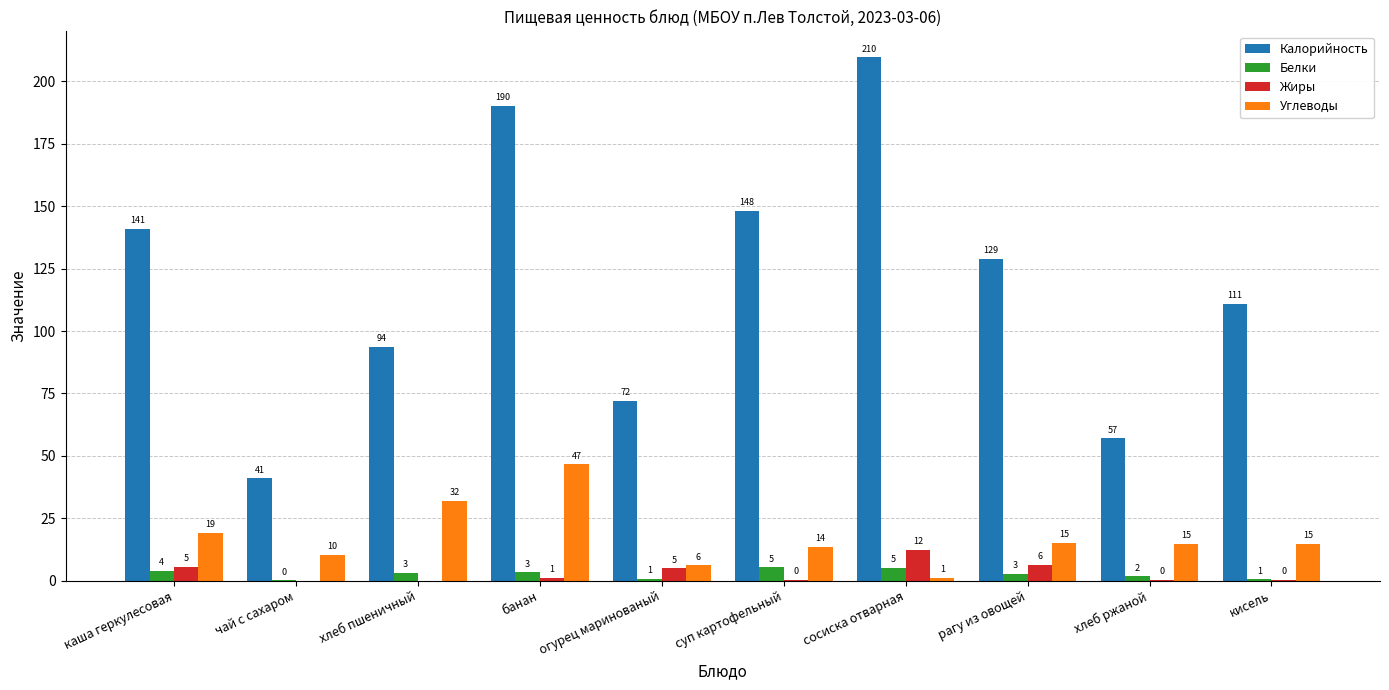

What are all the series names shown in the legend?

Калорийность, Белки, Жиры, Углеводы